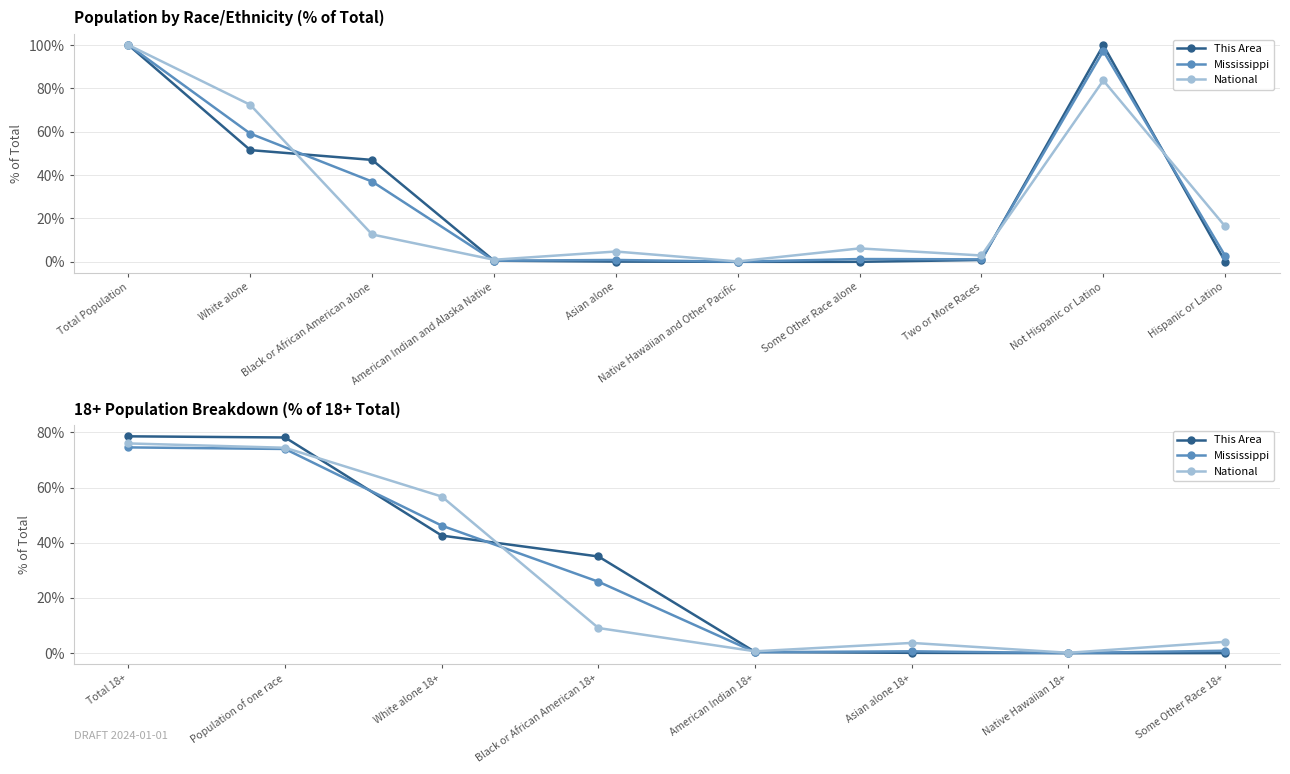

How many values in the Mississippi series exceed 25?

4